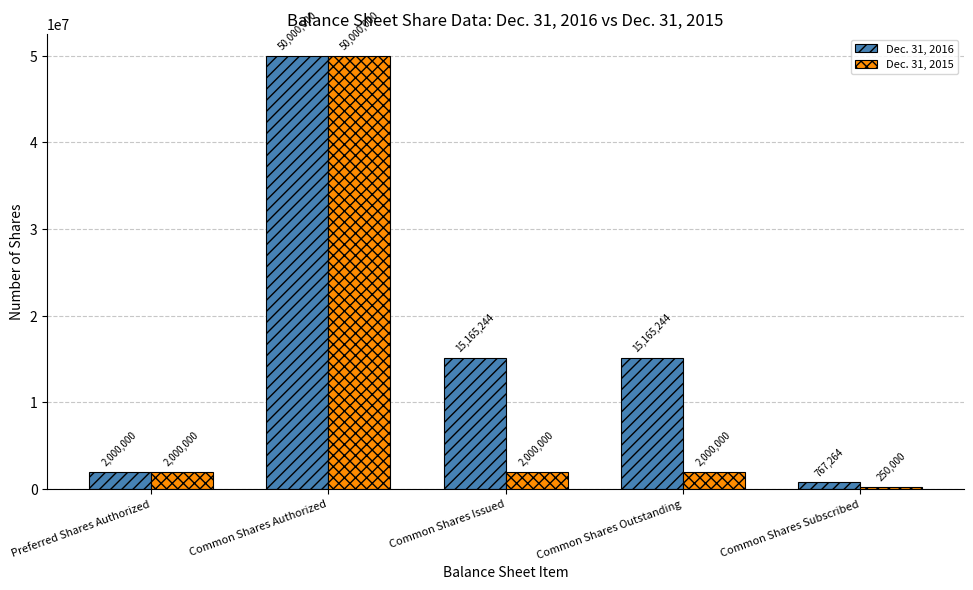

What is the sum of all Dec. 31, 2016 values?

83097752